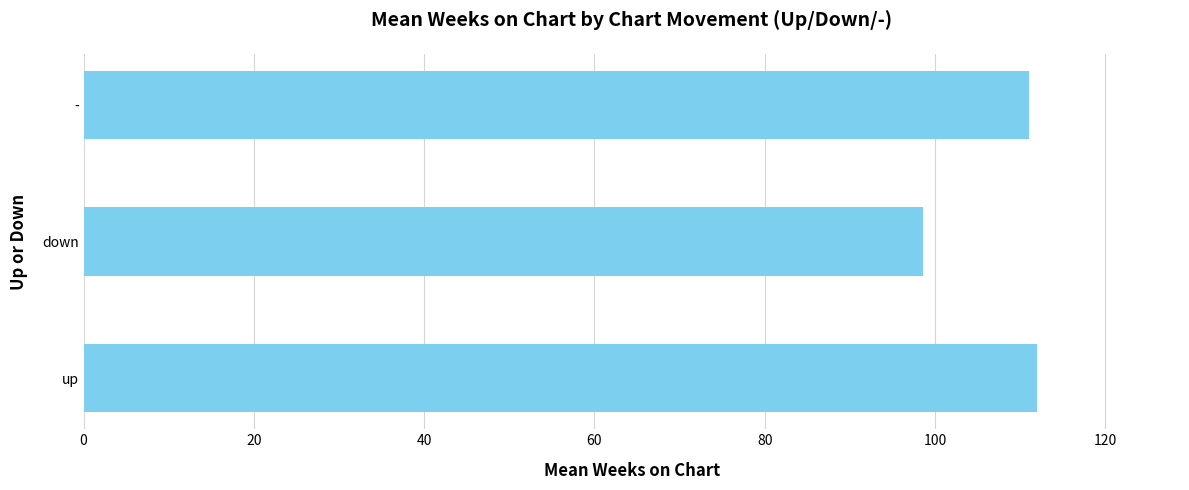

The chart shows a value of 28.1 at -. True or false?

False